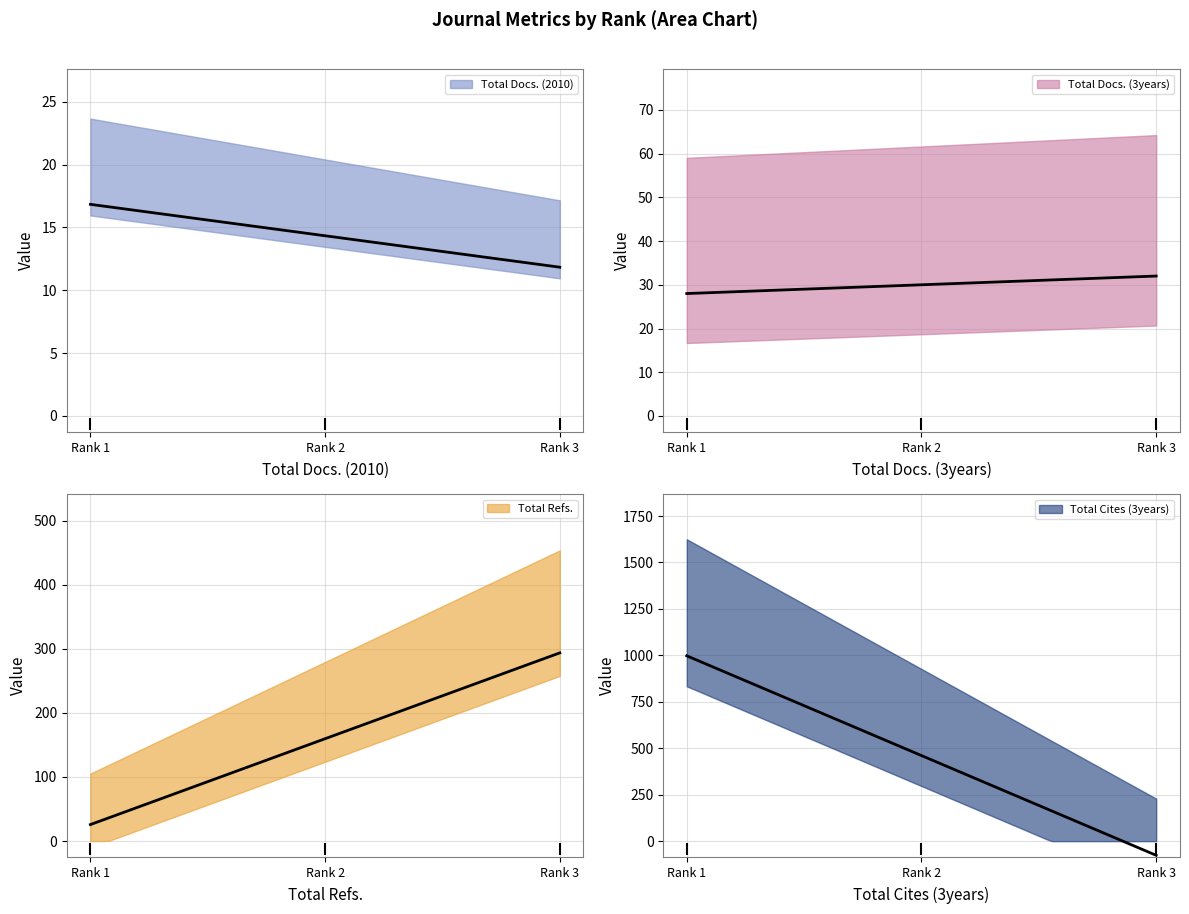

Rank the series by their maximum value, from highest to lowest.

Total Cites (3years), Total Refs., Total Docs. (3years), Total Docs. (2010)